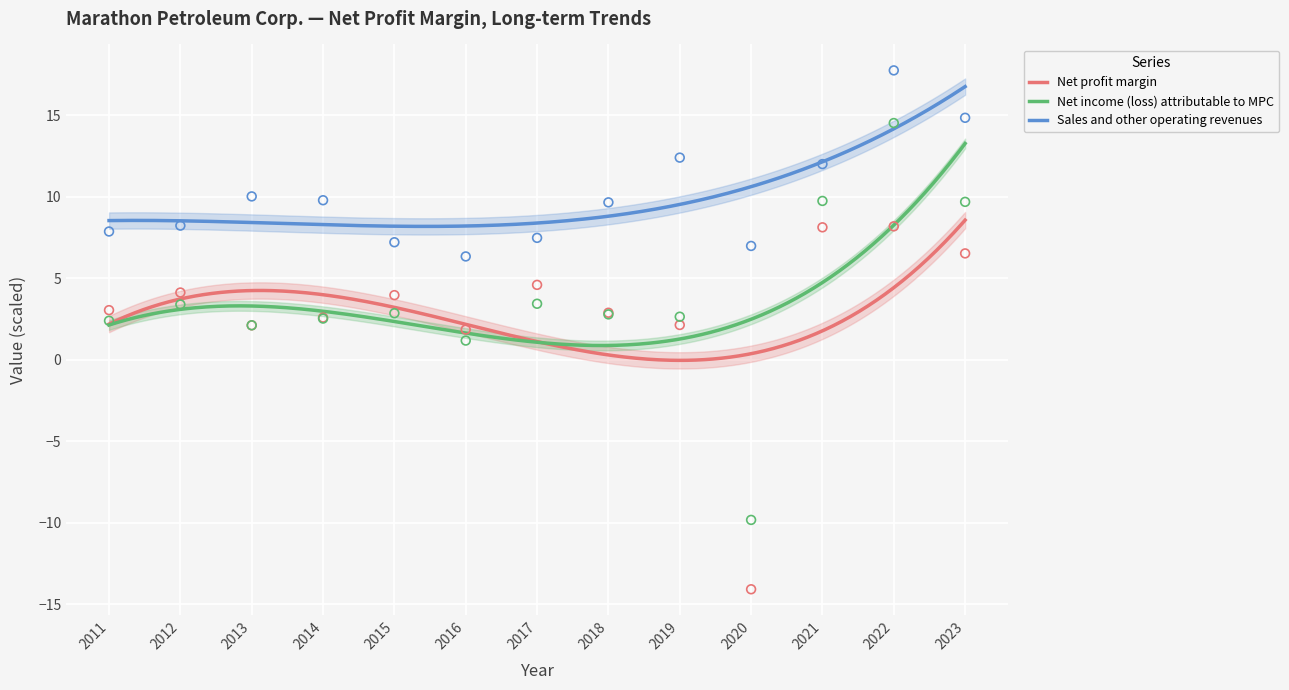

Is the value of Net income (loss) attributable to MPC at 2012 greater than the value of Sales and other operating revenues at 2018?

No